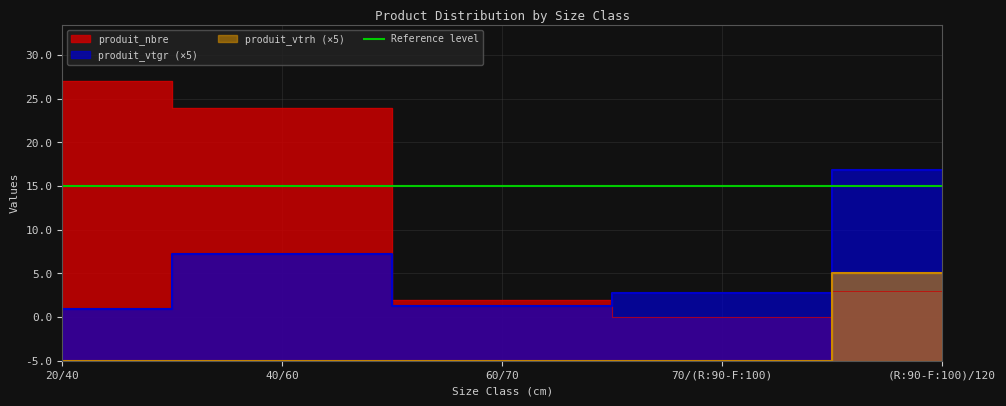

Does the chart display data point markers on the line(s)?

No